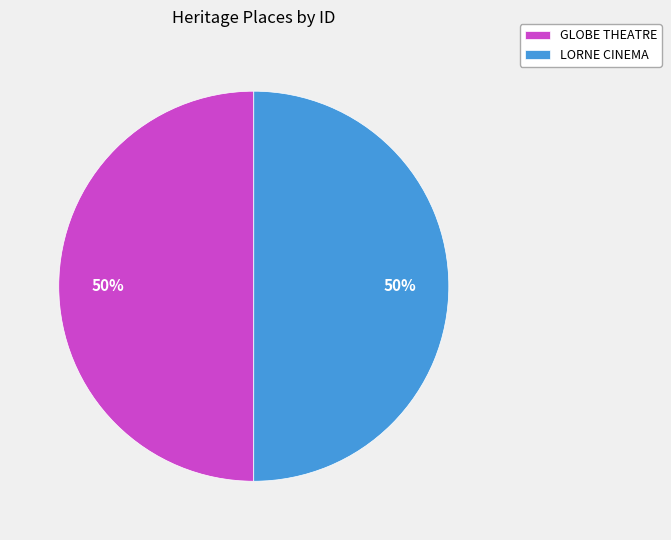

Combined, do GLOBE THEATRE and LORNE CINEMA account for over 50%?

Yes